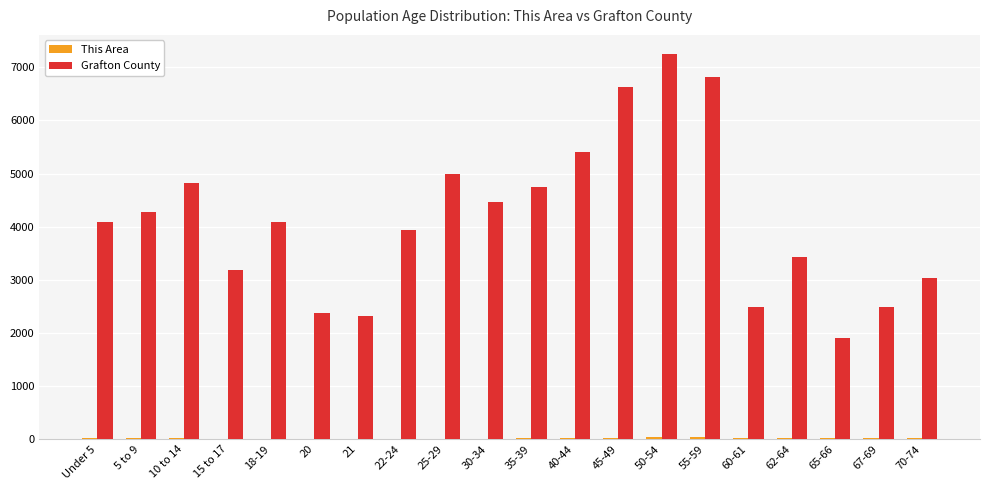

Which series has the largest total across all categories?

Grafton County